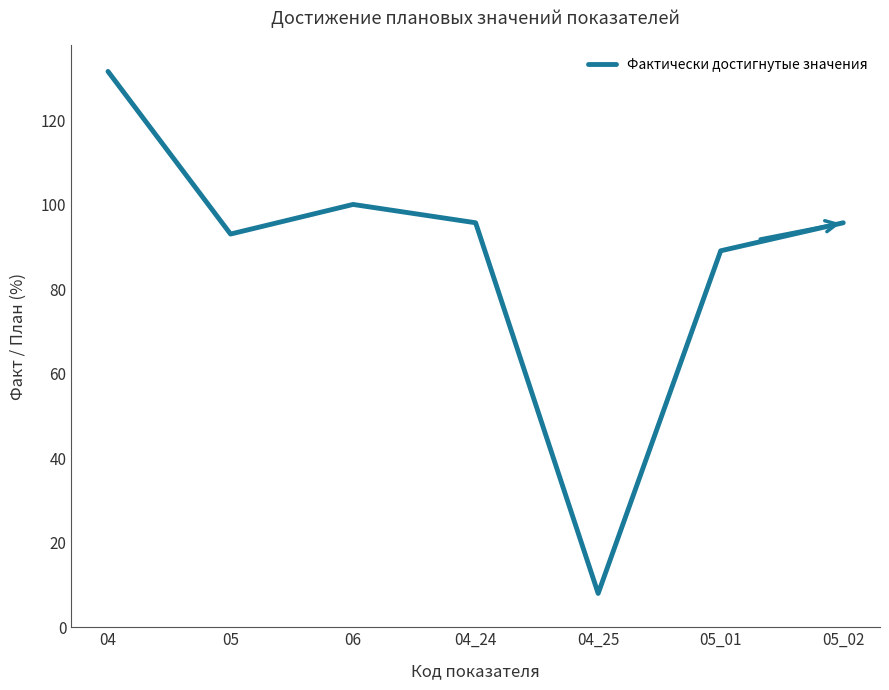

At which category does the data reach its first local valley?

05